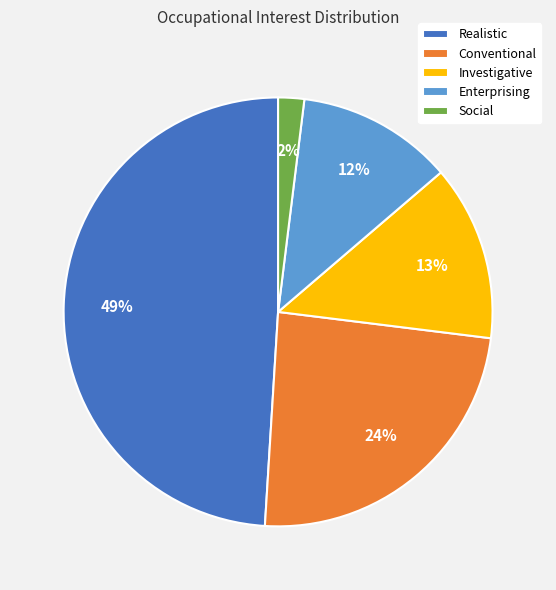

Is it true that Conventional is 34% of the pie?

False